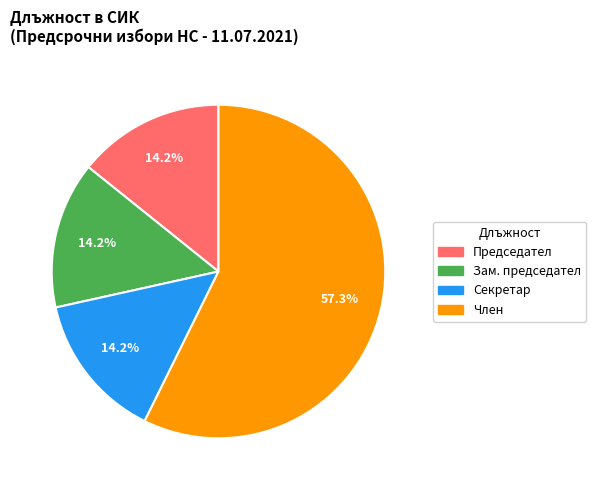

To the nearest percent, what percentage of the pie is Зам. председател?

14%